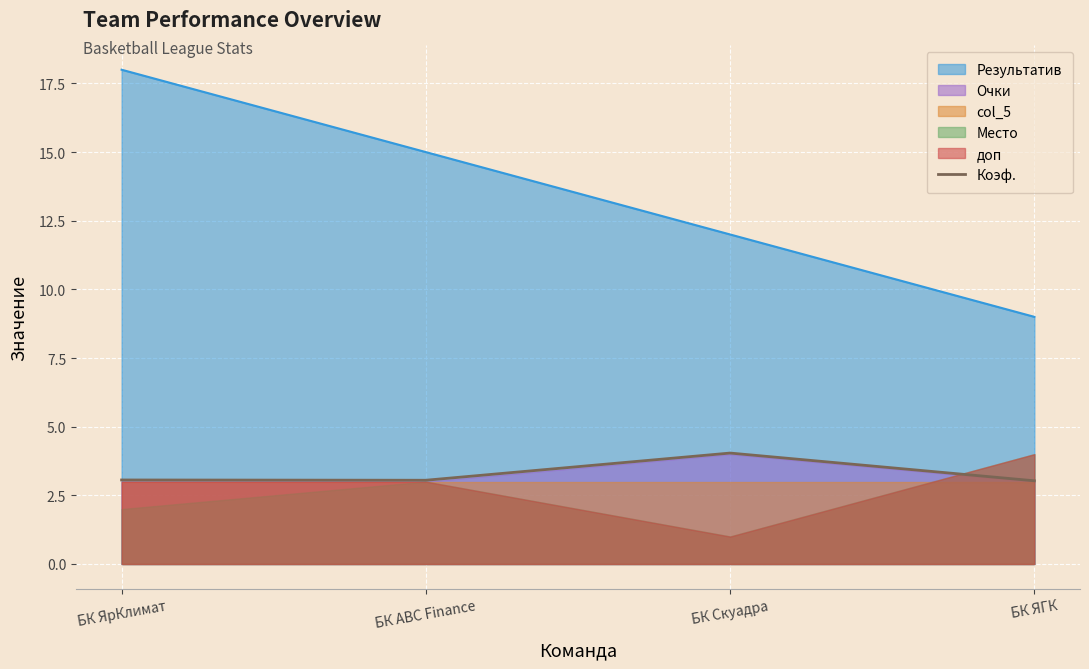

How many data points does each series have?

4